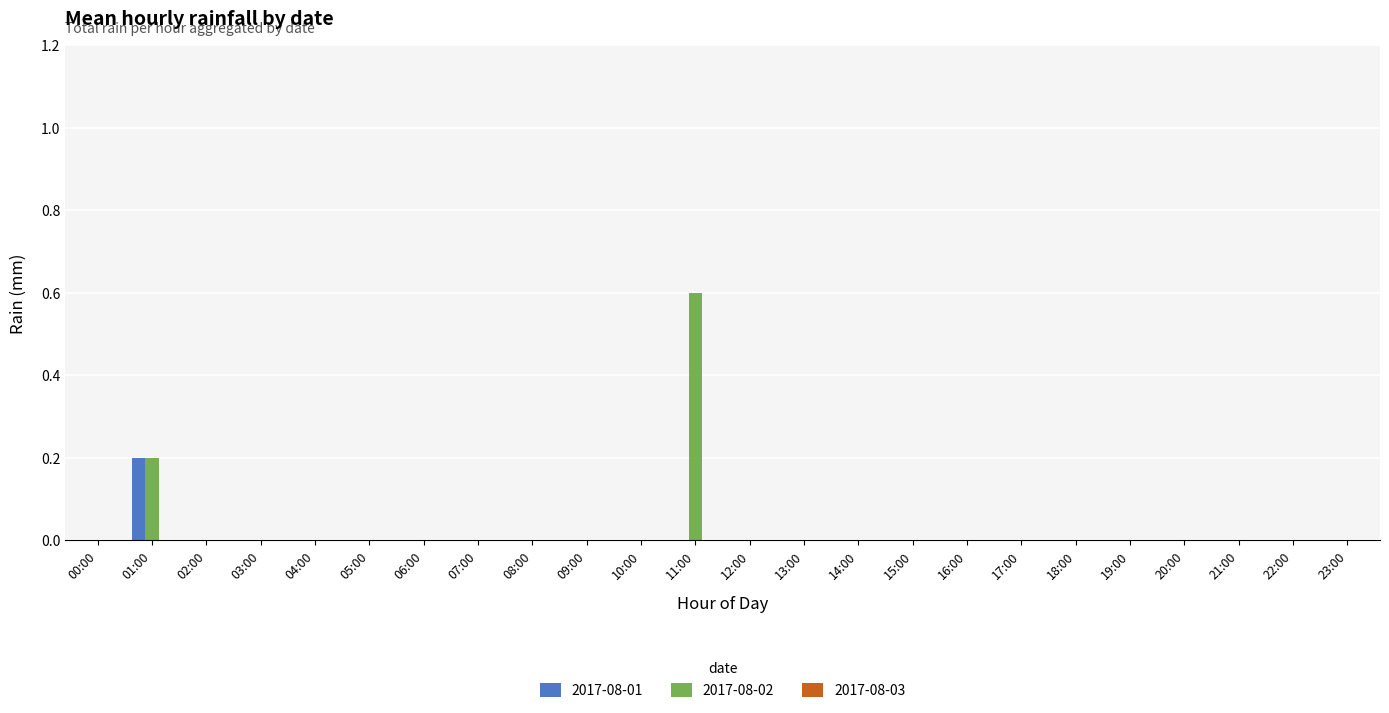

At which category is the sum across all series the highest?

11:00